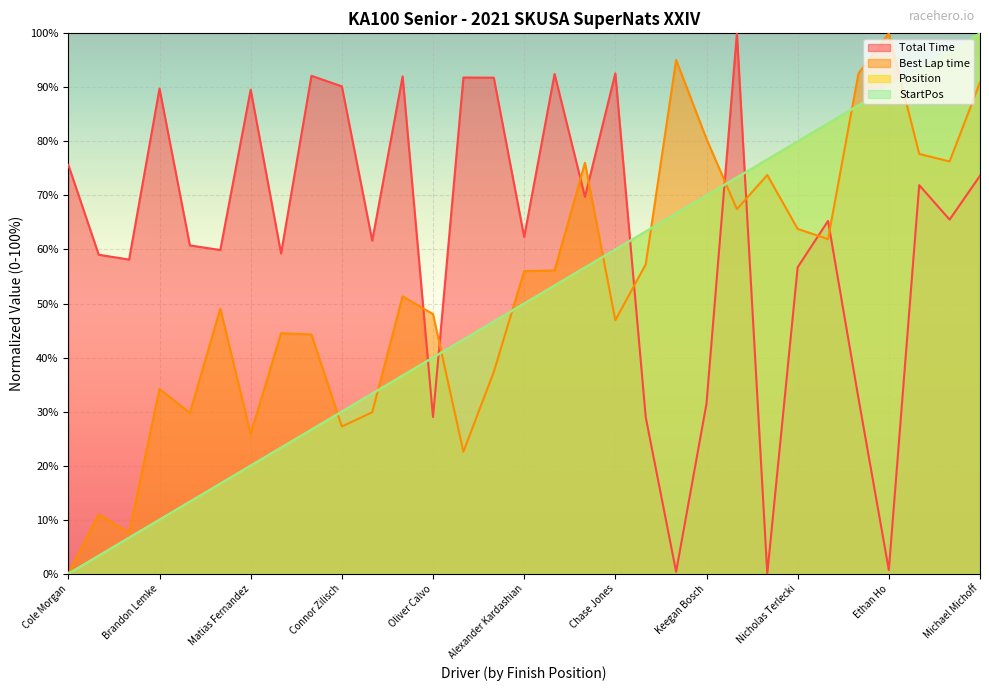

Which series changed the most between Caleb Shrader and Nicholas Terlecki?

Total Time